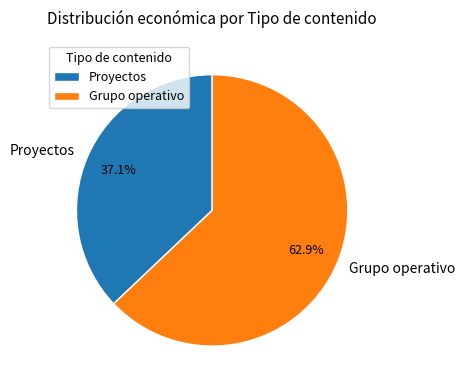

How many slices are in this pie chart?

2